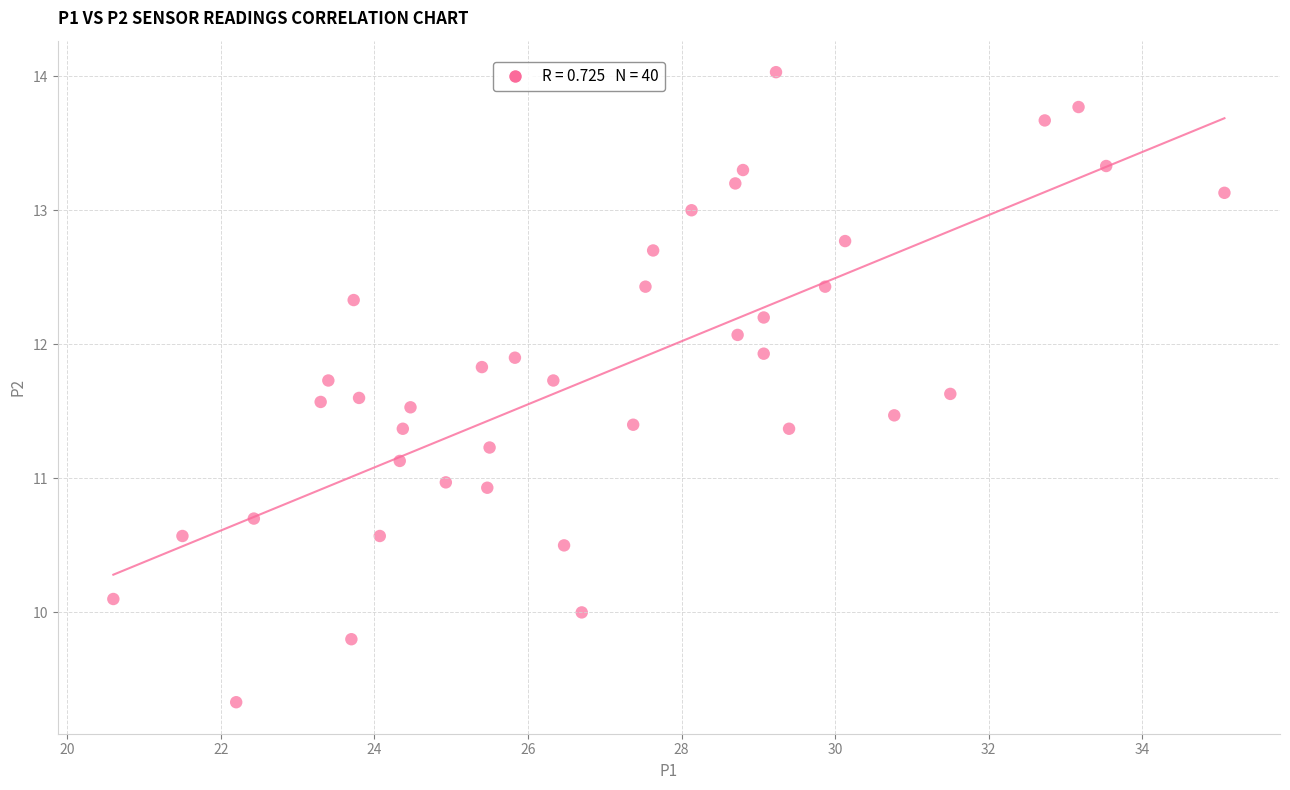

What is the range of X values (max minus min)?

14.5